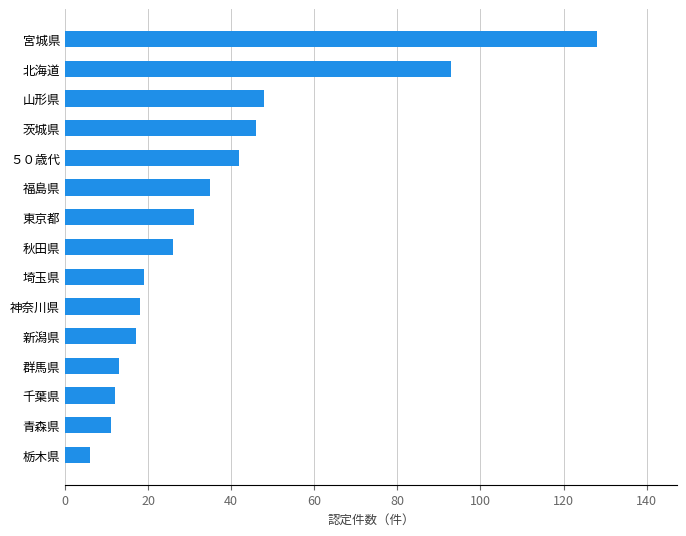

Approximately how many times larger is the value at 群馬県 compared to 新潟県?

0.8